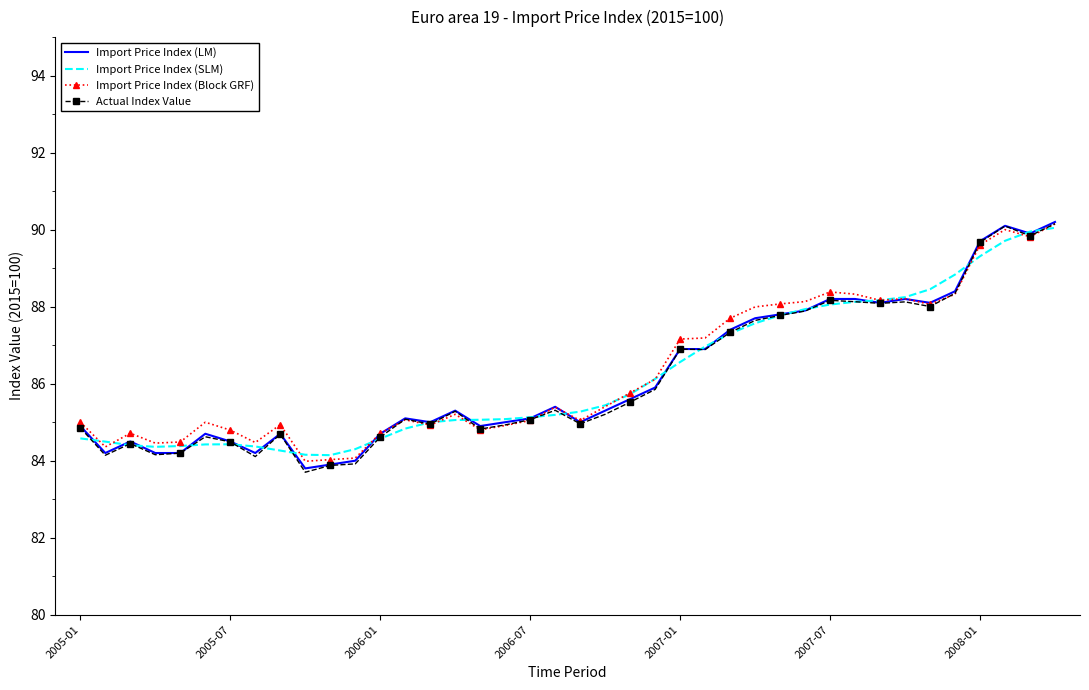

What is the average value of the Actual Index Value series?

86.1